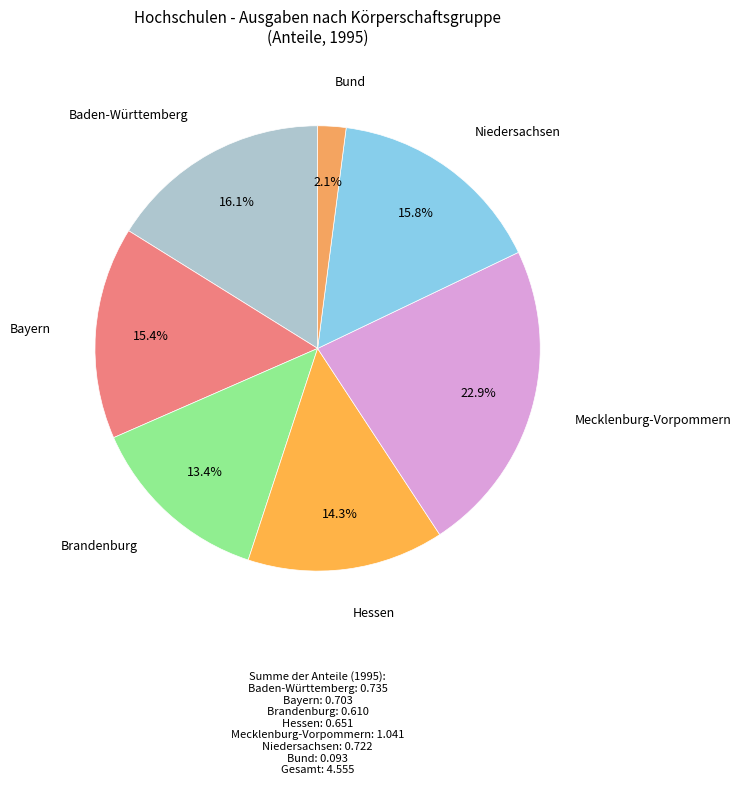

Is Mecklenburg-Vorpommern the majority of the pie?

No